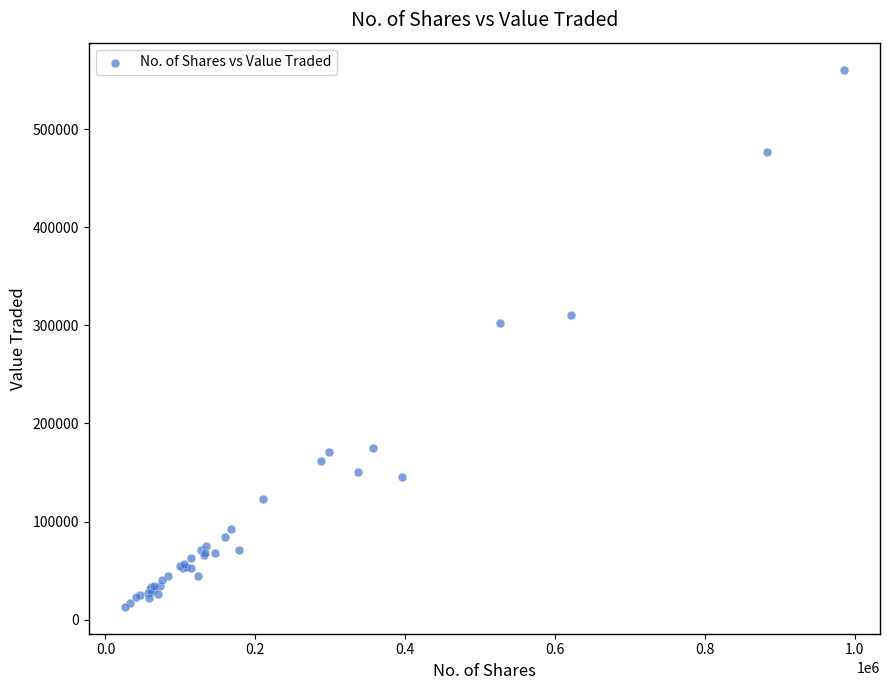

What Y value in the scatter plot is closest to 286899?

302583